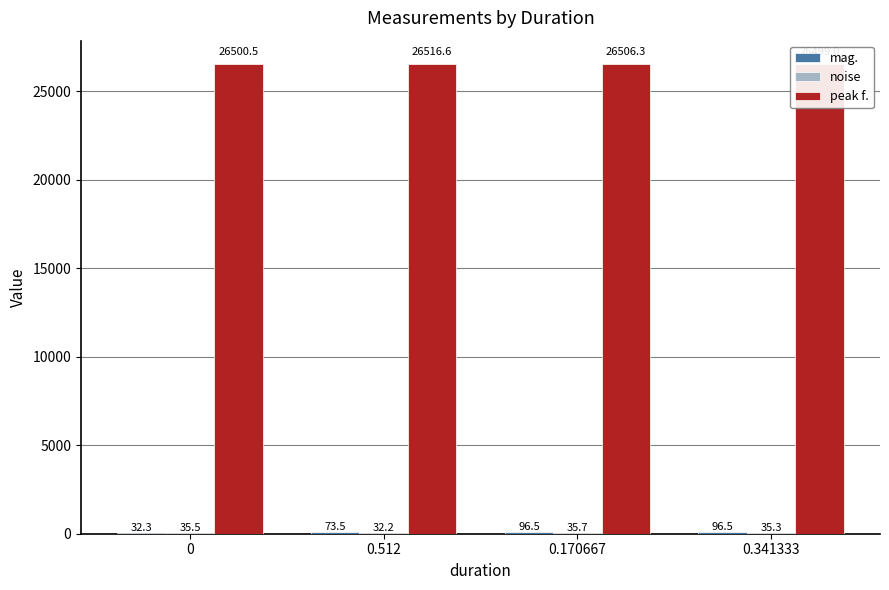

The value of mag. at 0.512 is 126.4. True or false?

False